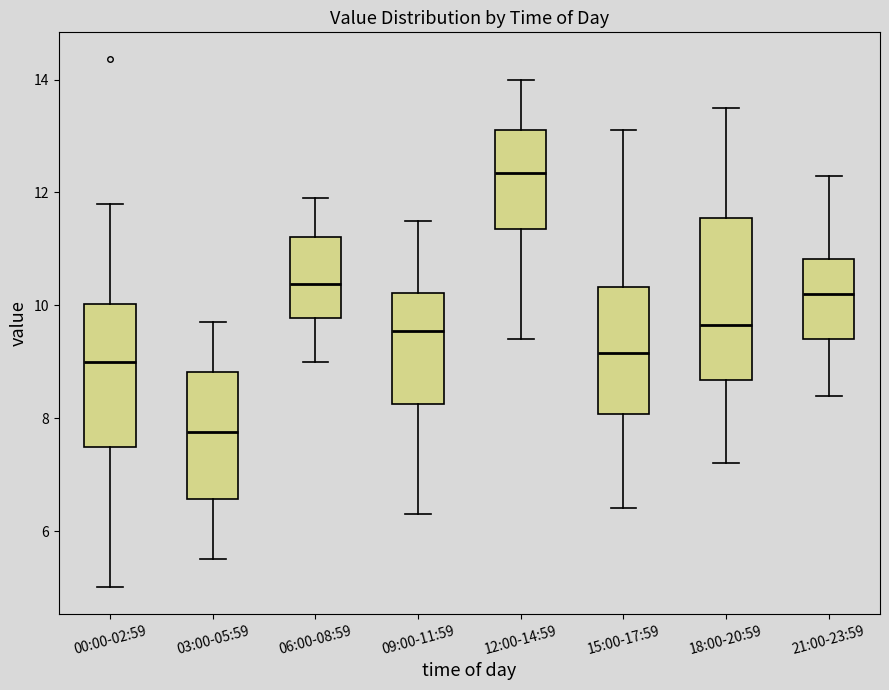

Which box is the tallest, from its lower edge to its upper edge?

18:00-20:59